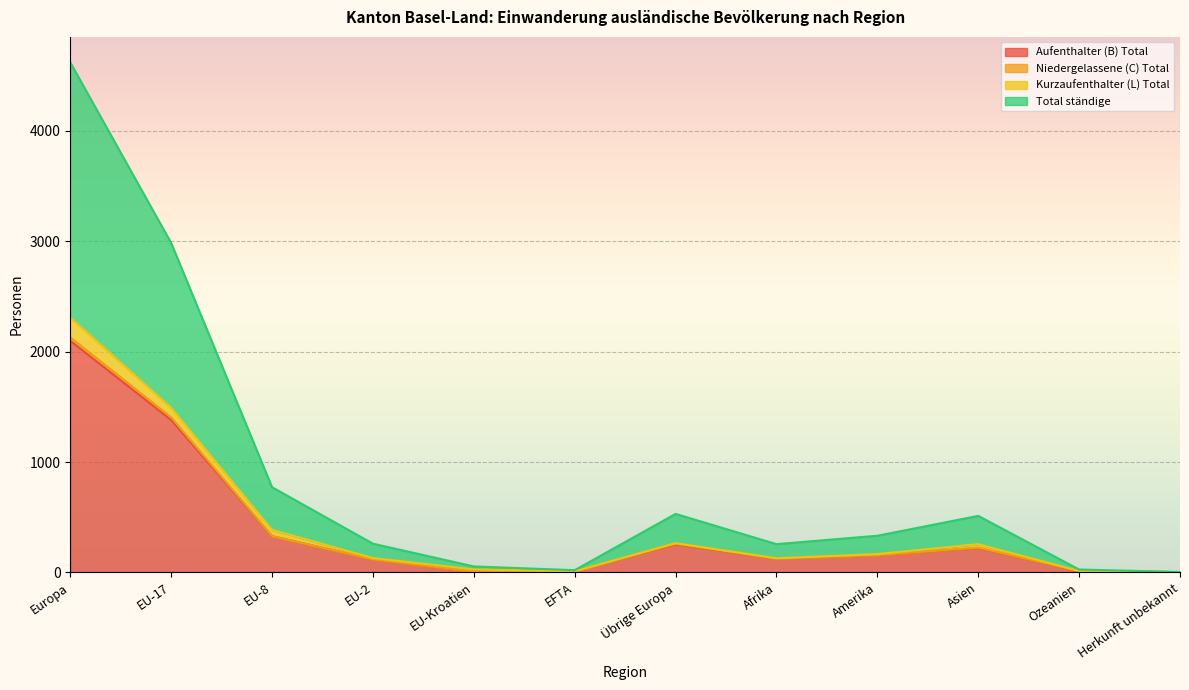

True or false: Total ständige has a value of 38 at EU-Kroatien.

False